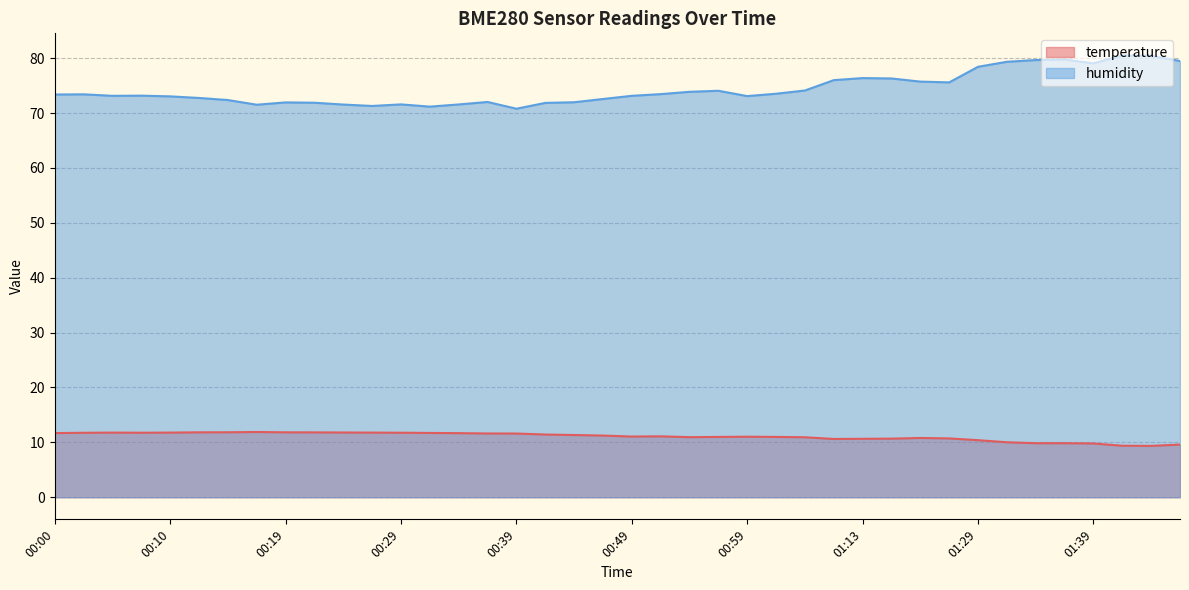

Rank the categories by temperature value from highest to lowest.

00:17, 00:14, 00:12, 00:19, 00:22, 00:24, 00:05, 00:10, 00:27, 00:07, 00:29, 00:02, 00:31, 00:00, 00:34, 00:36, 00:39, 00:41, 00:44, 00:46, 00:51, 00:49, 00:59, 00:56, 01:01, 00:54, 01:03, 01:19, 01:21, 01:16, 01:13, 01:11, 01:29, 01:31, 01:34, 01:36, 01:39, 01:46, 01:41, 01:44